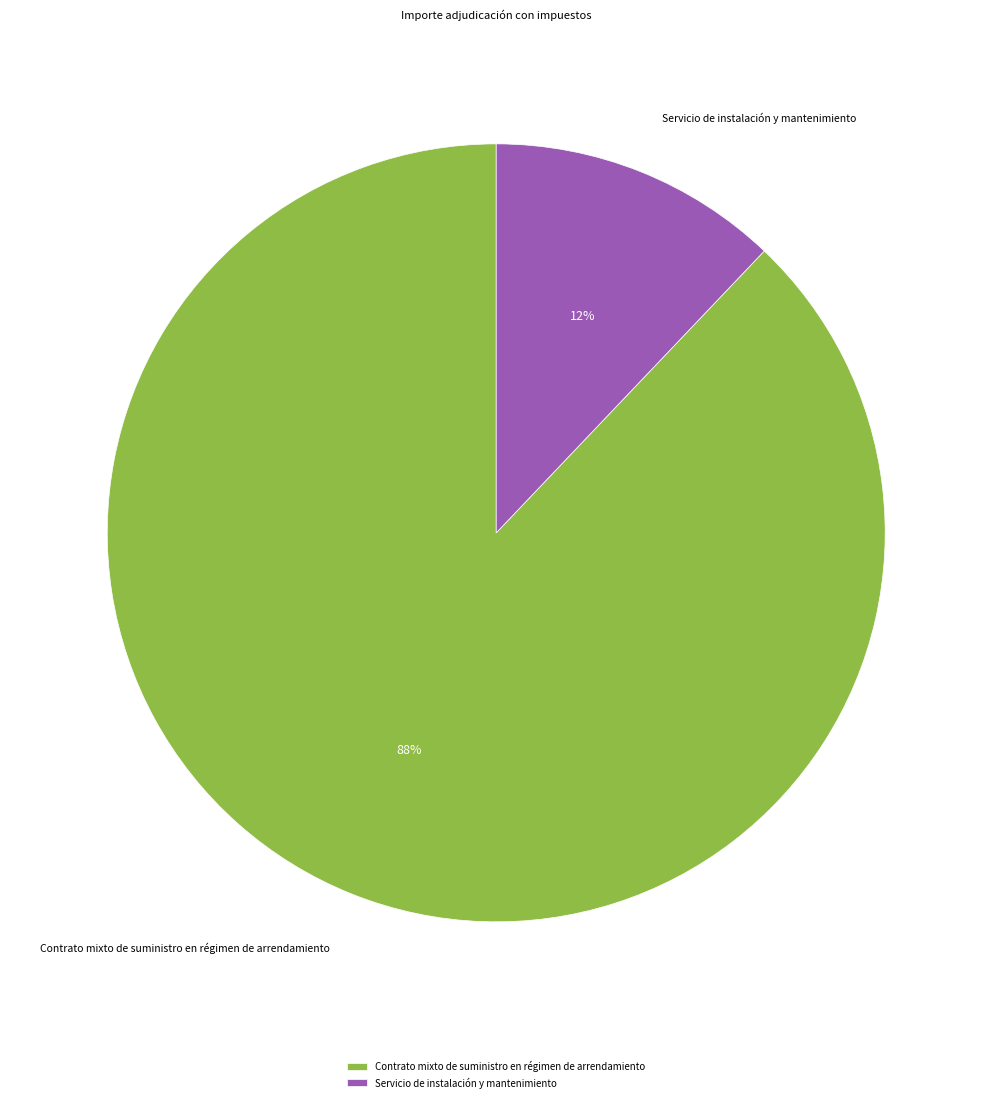

To the nearest percent, what is the average slice percentage?

50%